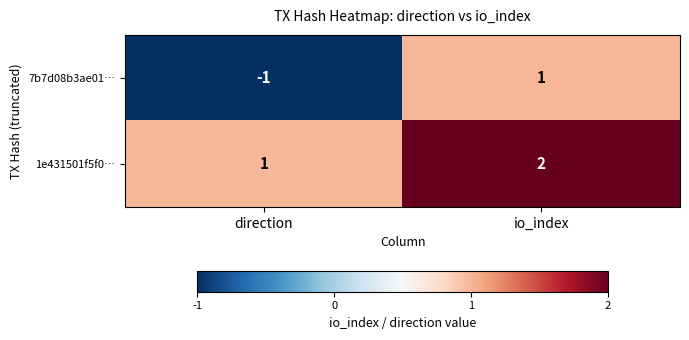

Reading left to right, extract all data points from this chart.

7b7d08b3ae01…: -1	1
1e431501f5f0…: 1	2